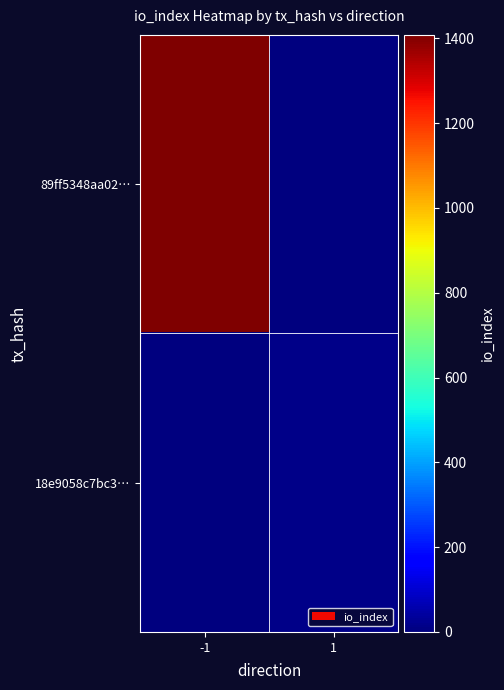

Reading right to left, what are all the values shown in this chart?

89ff5348aa02…: 1=0	-1=1408
18e9058c7bc3…: 1=15	-1=0